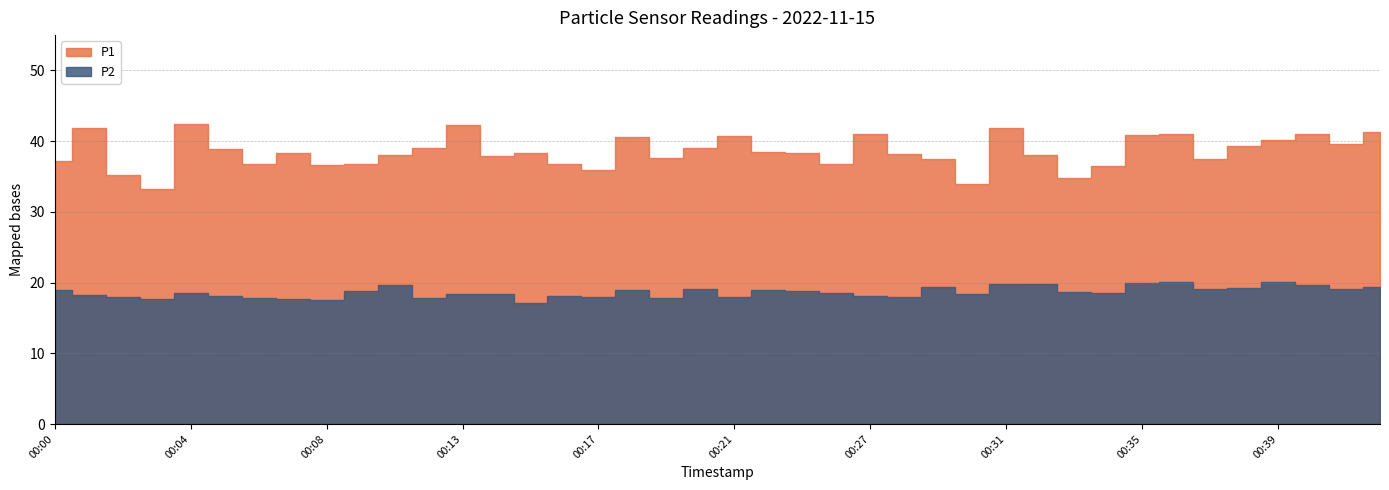

At how many categories does at least one series exceed 25?

40